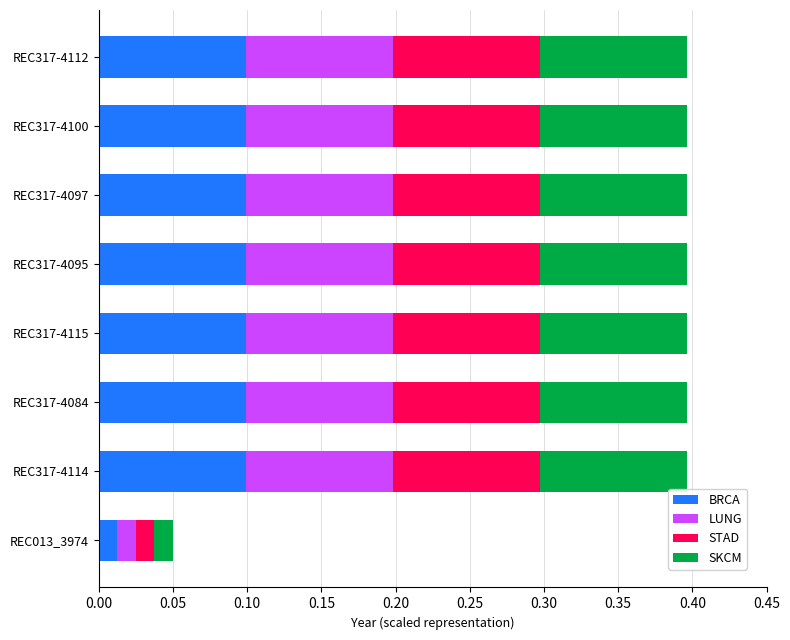

What is the total value across all series at REC317-4095?

0.4